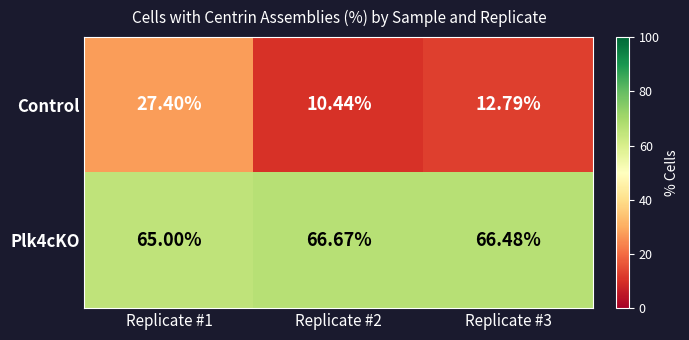

Which series changed the most between Replicate #2 and Replicate #3?

Control